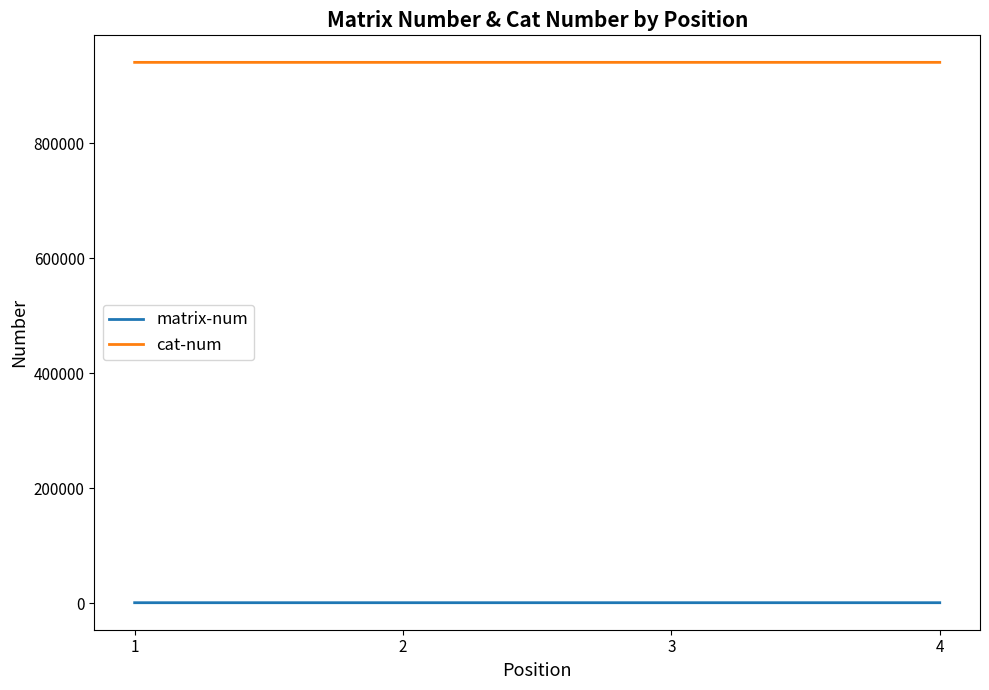

Which series has the largest total across all categories?

cat-num